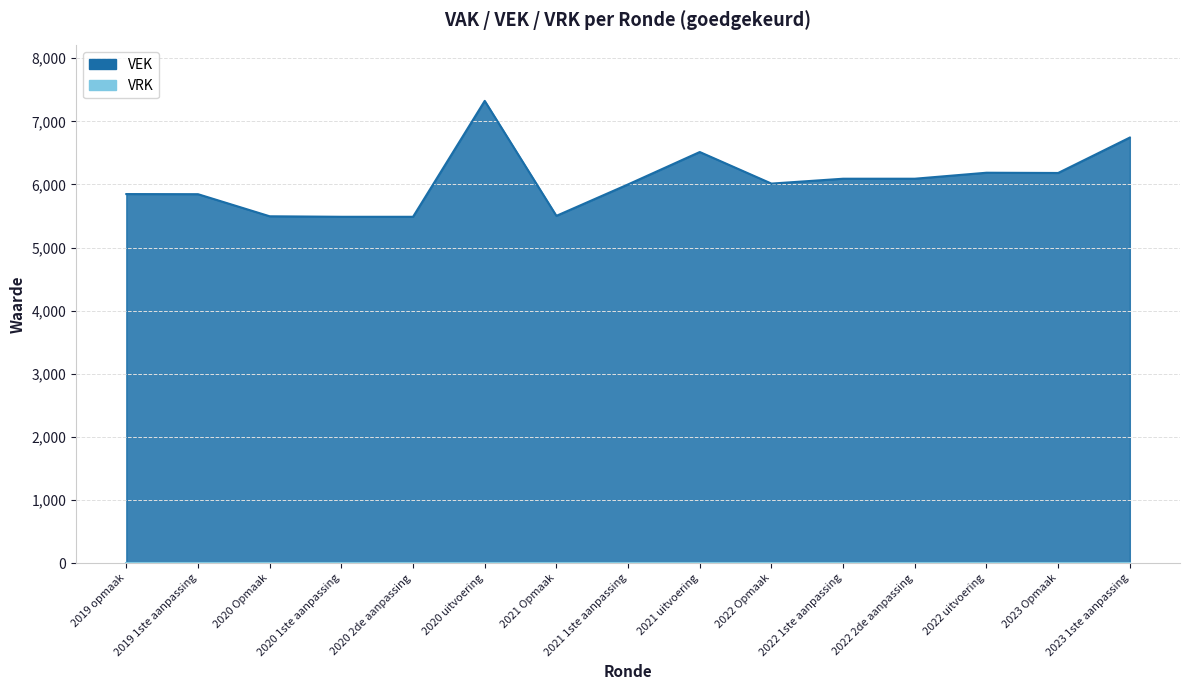

How many lines are shown in the chart?

1